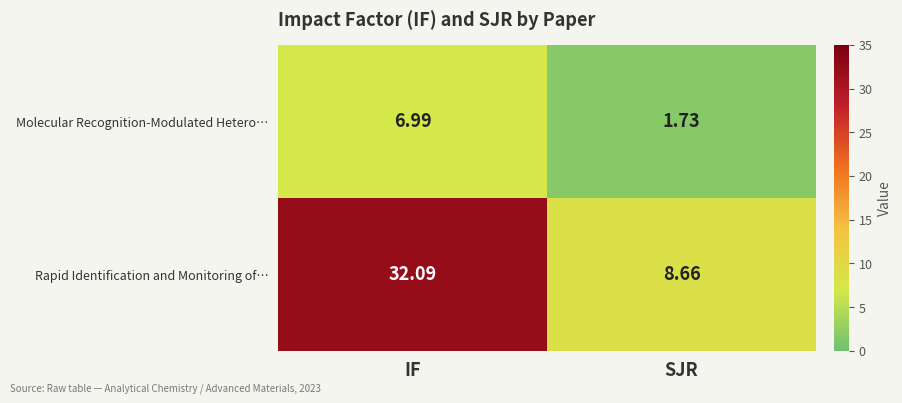

Between IF and SJR, which series saw the biggest shift?

Rapid Identification and Monitoring of…